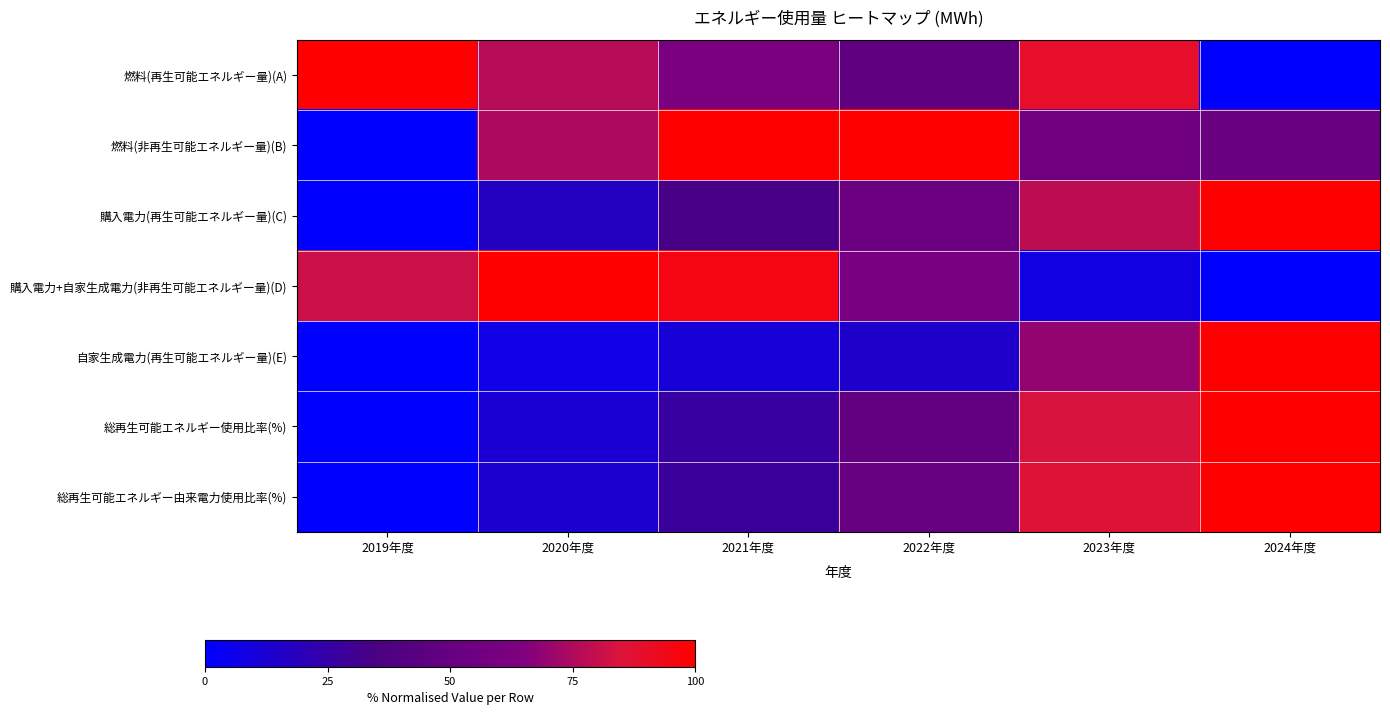

How many series are shown in this chart?

7